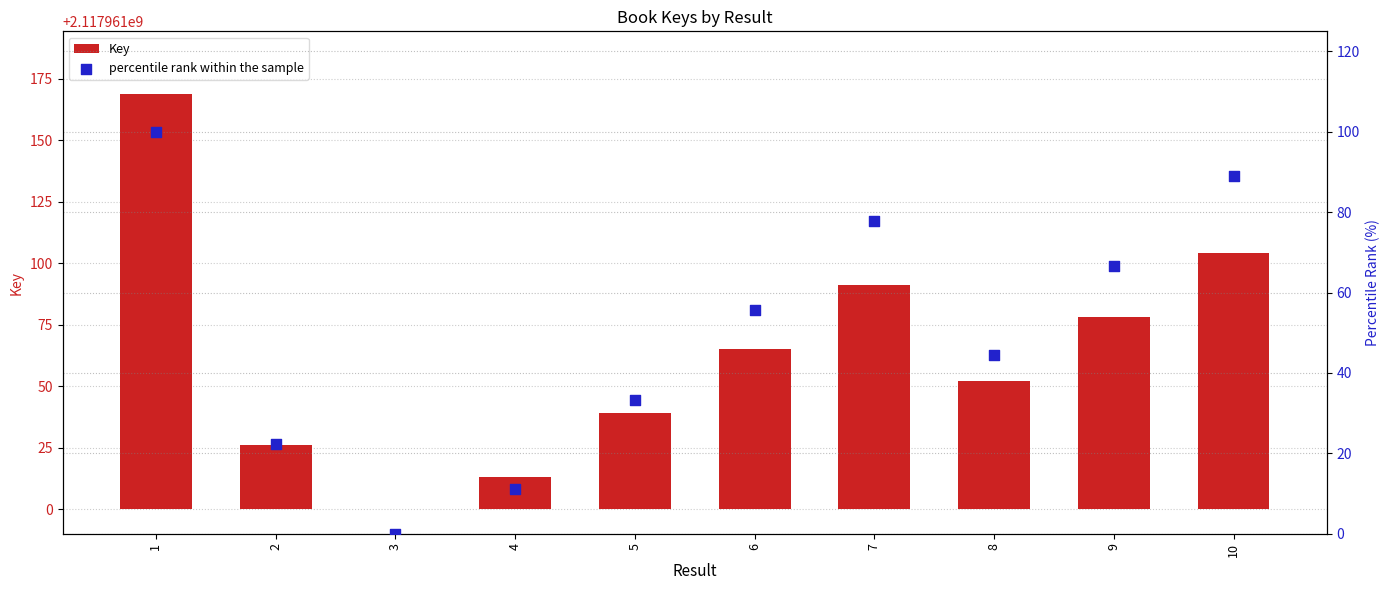

What are all the series names shown in the legend?

Key, percentile rank within the sample